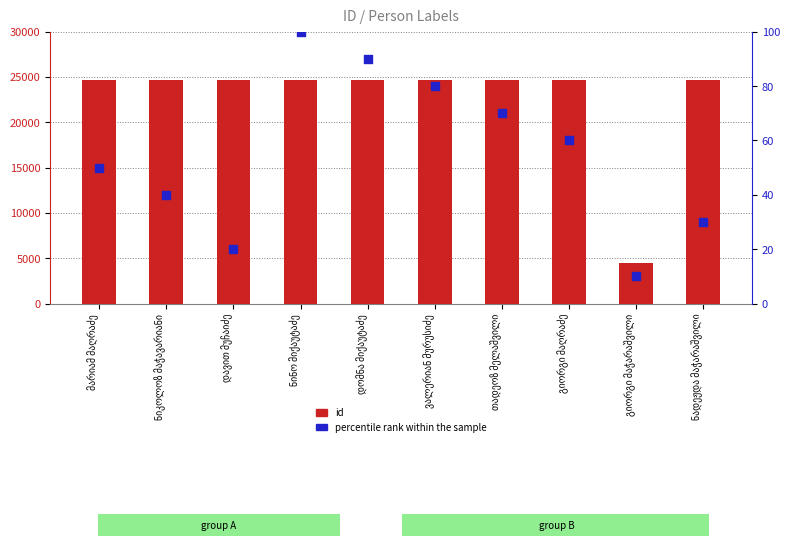

At how many categories does at least one series exceed 22482?

9